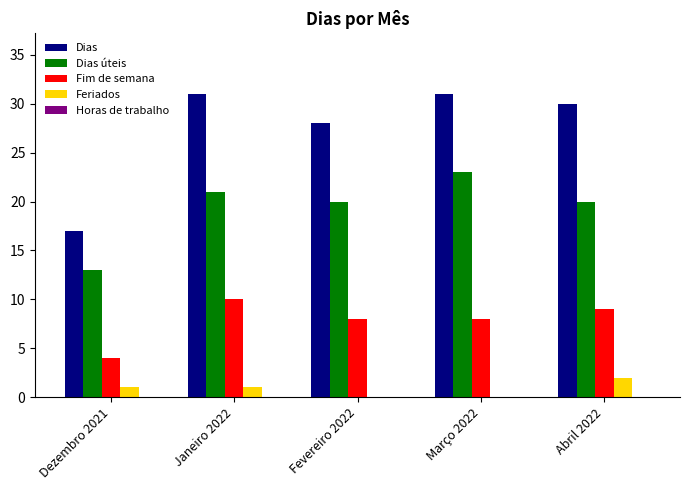

Is it true that Dias úteis equals 21 at Janeiro 2022?

True